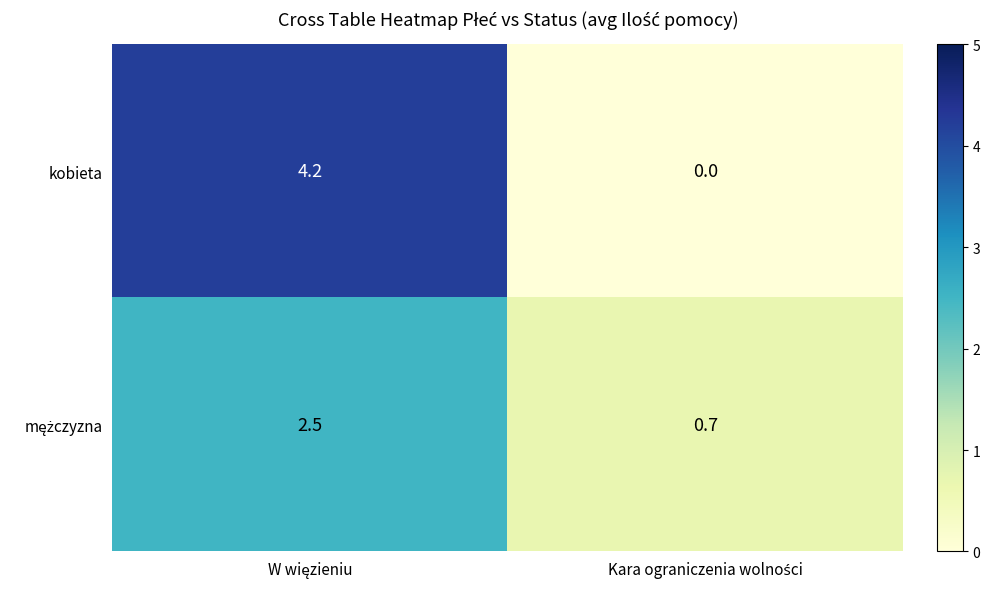

What is the sum of all kobieta values?

4.2